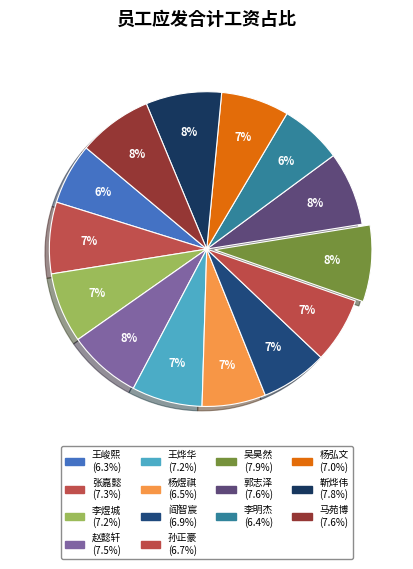

How many slices are in this pie chart?

14